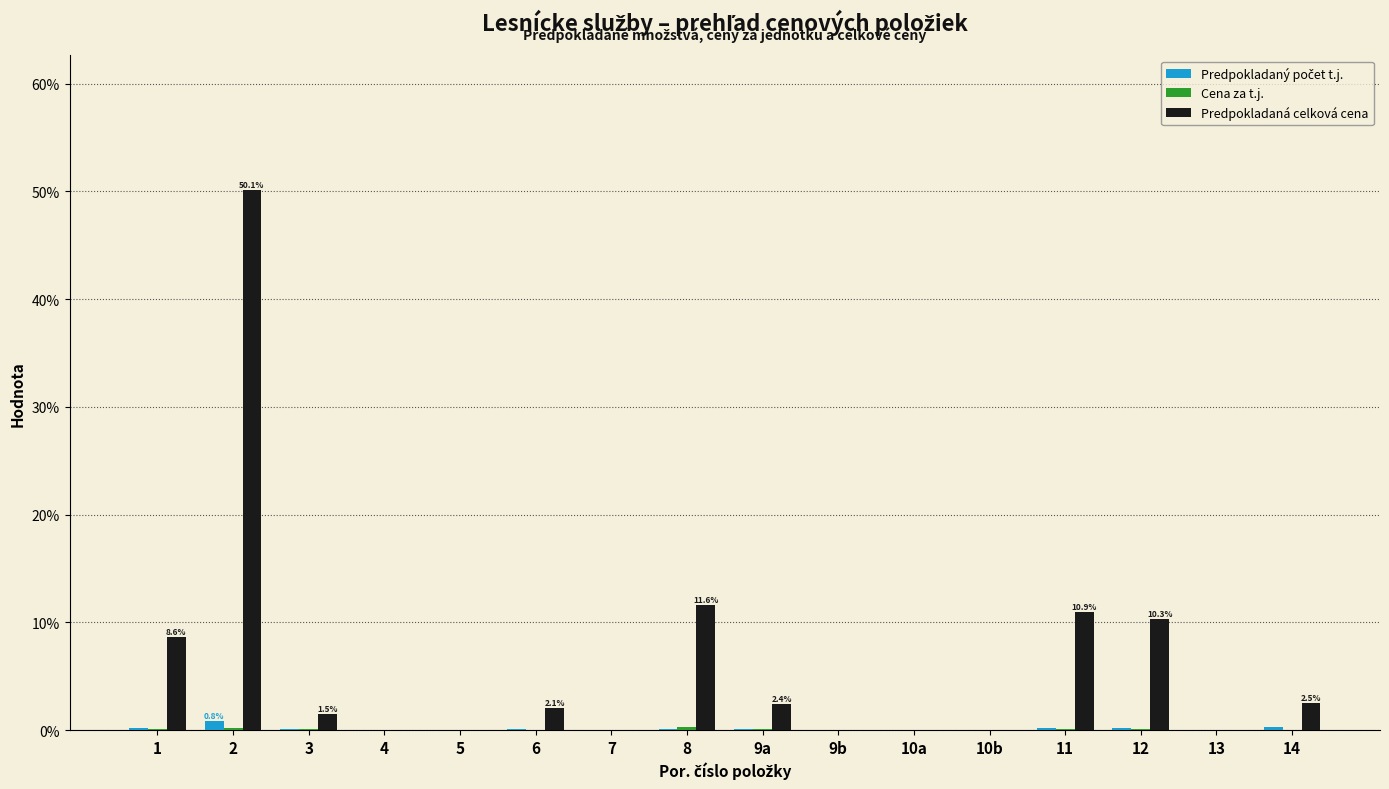

Is it true that Predpokladaná celková cena equals -22.9 at 9b?

False